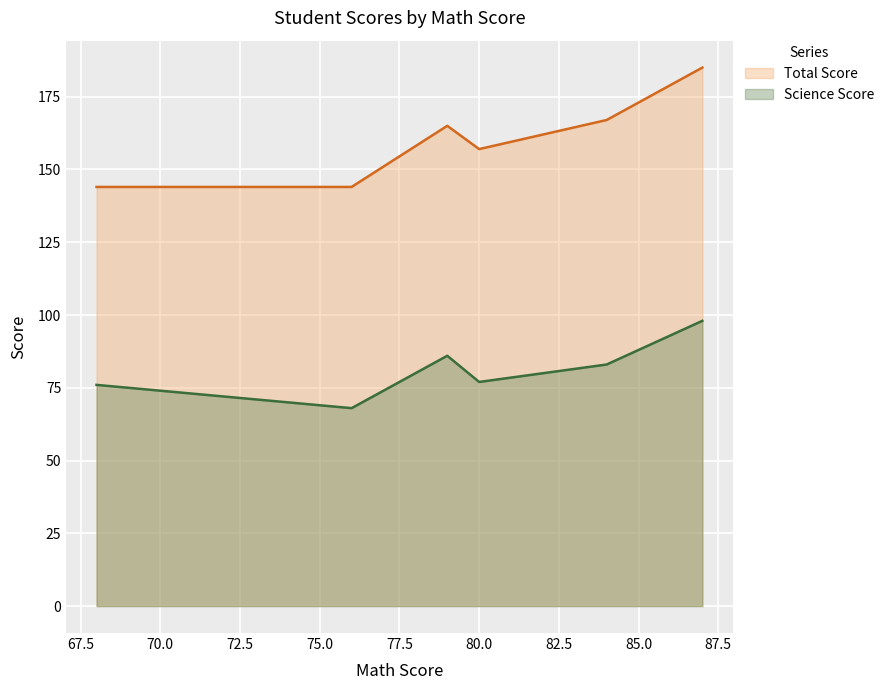

What is the maximum value for Science Score?

98